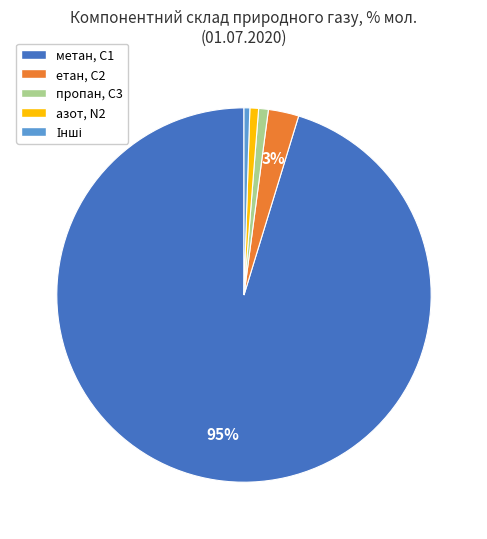

Is there a majority slice in this chart?

Yes